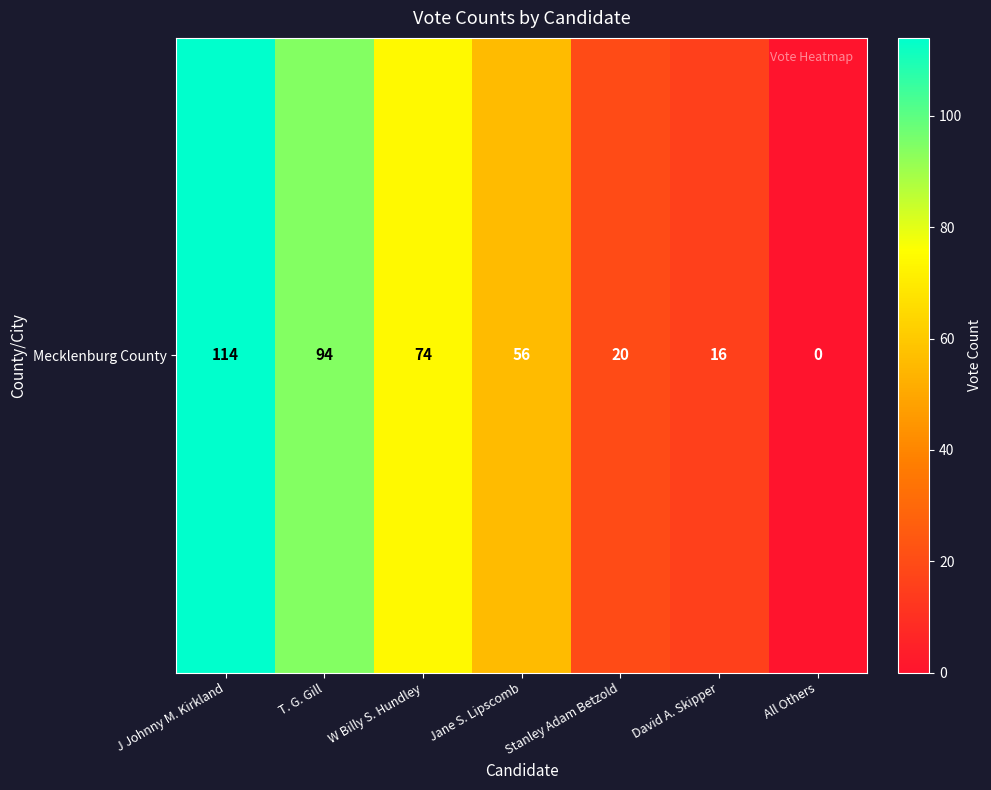

The value at W Billy S. Hundley is 43. True or false?

False